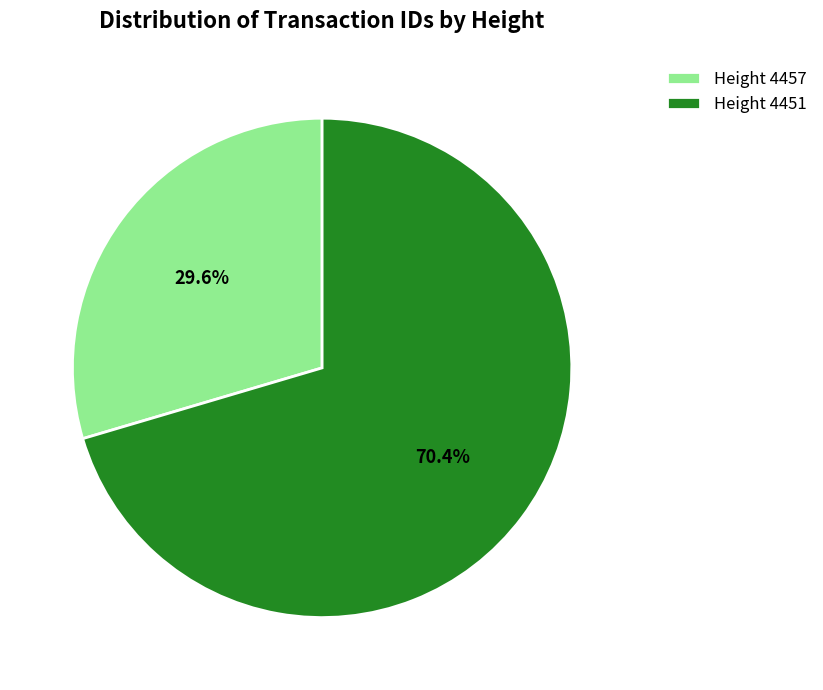

Between Height 4451 and Height 4457, which is larger?

Height 4451